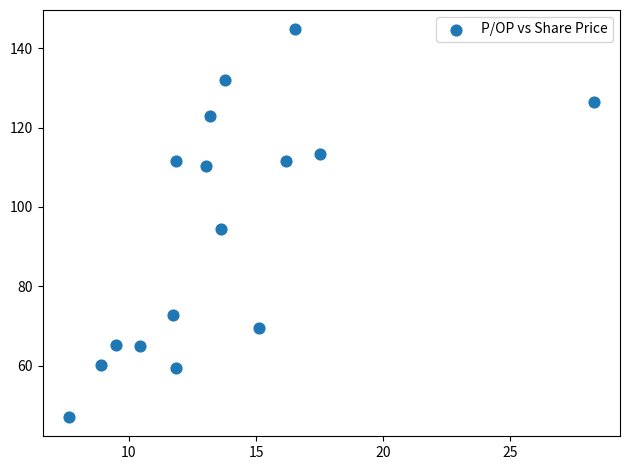

What is the range of Y values (max minus min)?

97.6